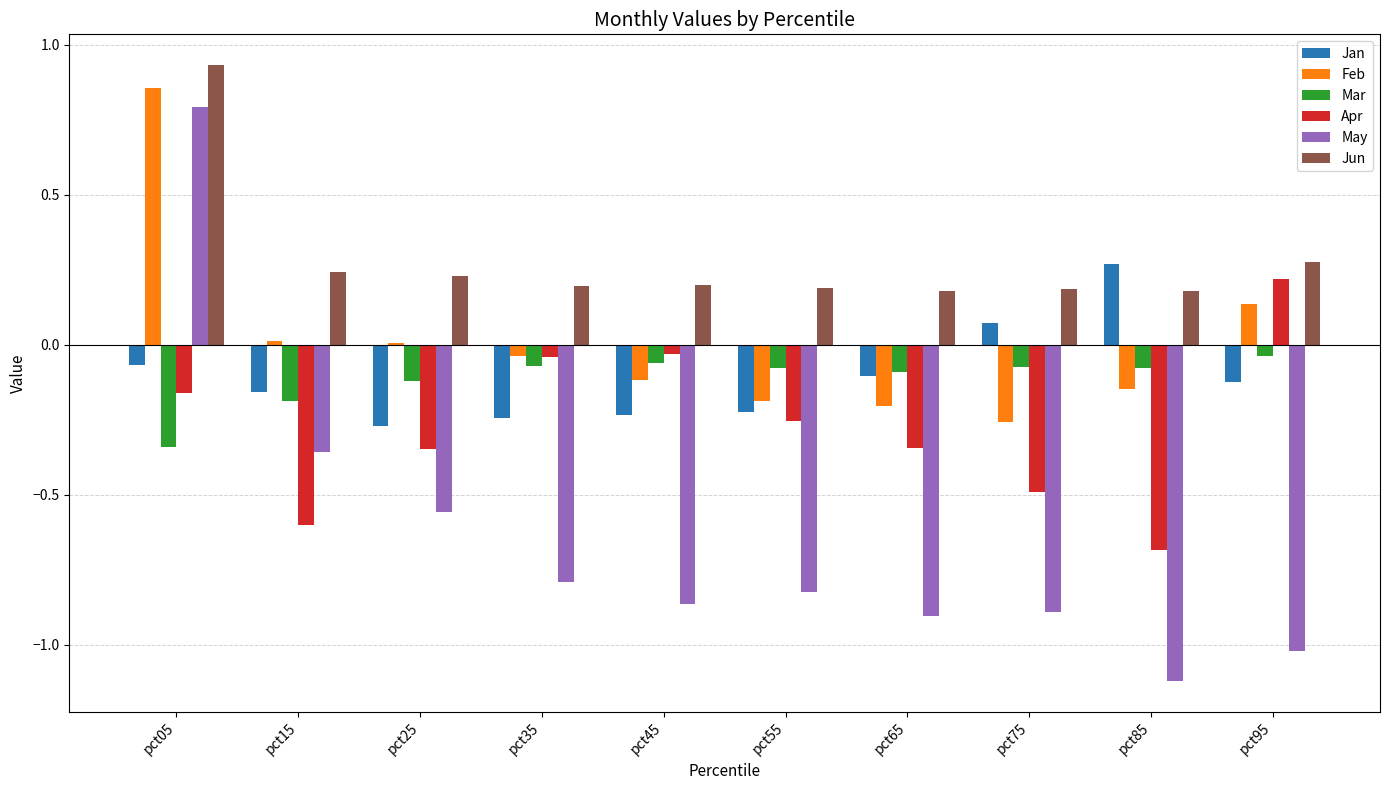

How many groups of bars are there?

10